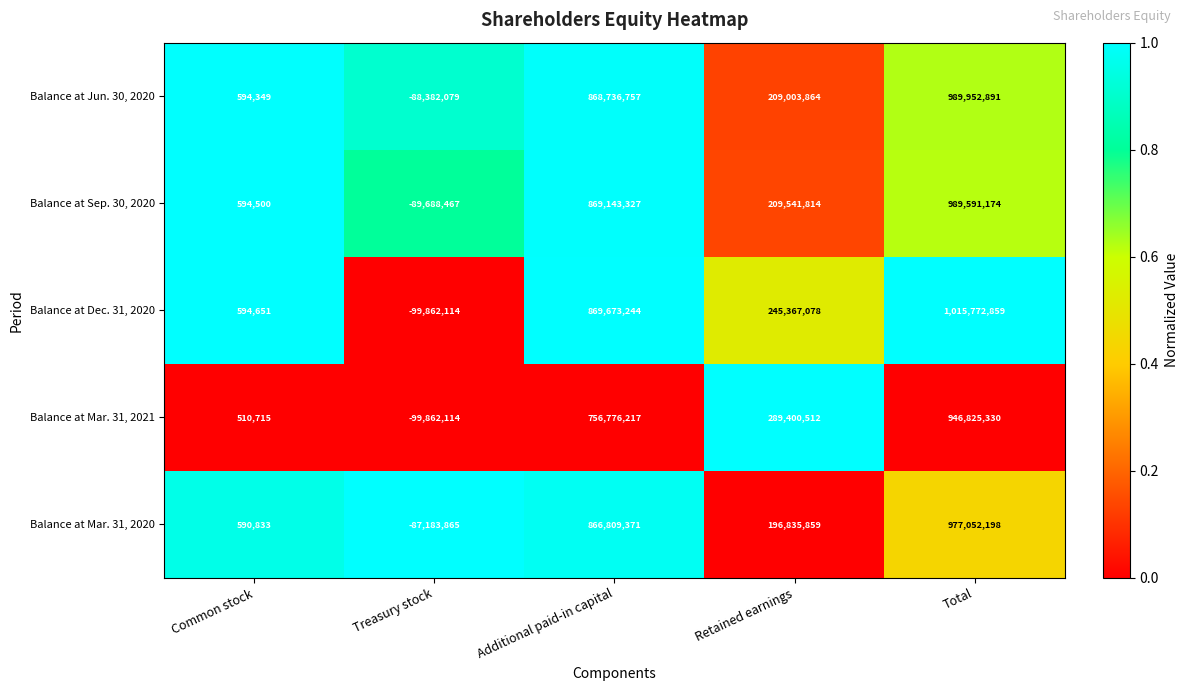

At Common stock, list the series in order from smallest to largest.

Balance at Mar. 31, 2021, Balance at Mar. 31, 2020, Balance at Jun. 30, 2020, Balance at Sep. 30, 2020, Balance at Dec. 31, 2020